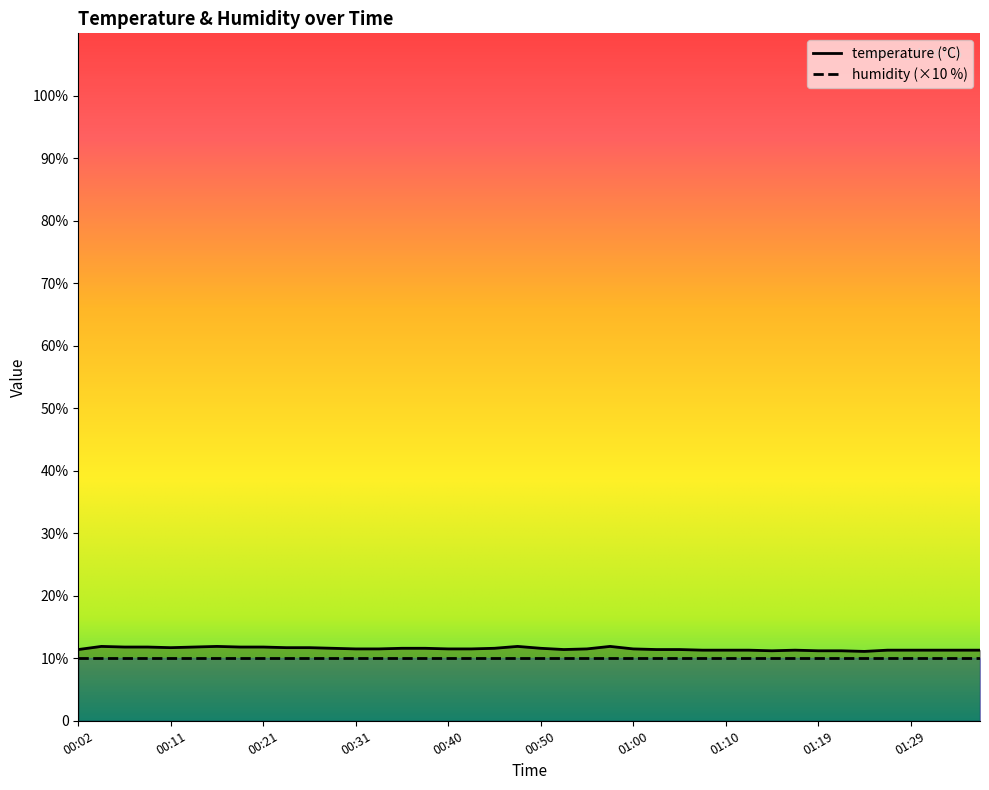

At which category does the chart reach its minimum across all series?

01:24